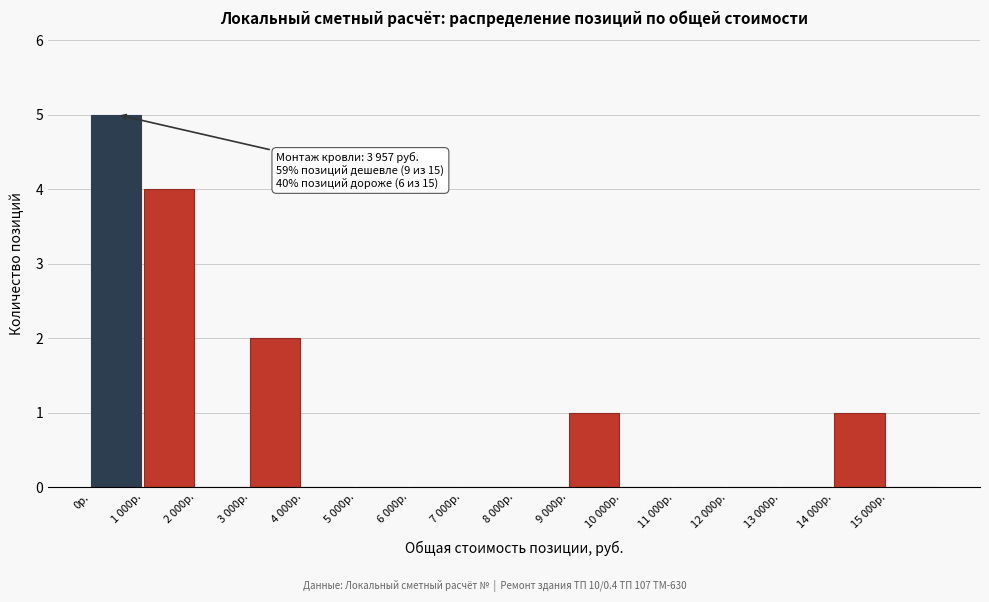

Reading right to left, transcribe all the data shown in this chart.

15 000р.=0	14 000р.=1	13 000р.=0	12 000р.=0	11 000р.=0	10 000р.=0	9 000р.=1	8 000р.=0	7 000р.=0	6 000р.=0	5 000р.=0	4 000р.=0	3 000р.=2	2 000р.=0	1 000р.=4	0р.=5